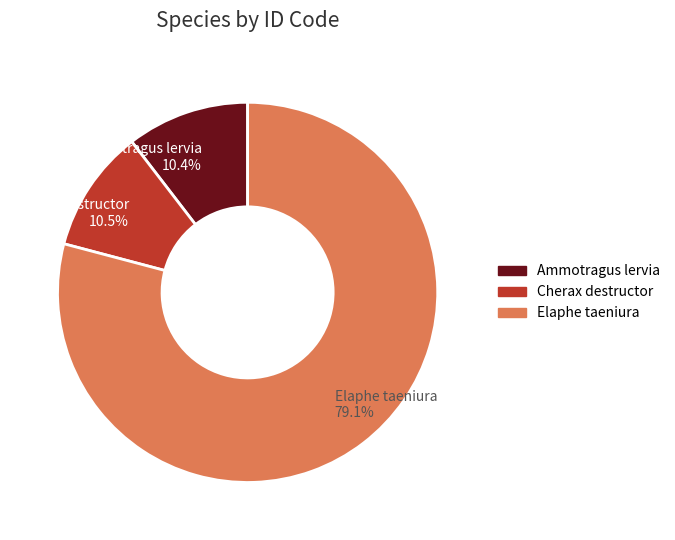

Is it true that Elaphe taeniura is 88% of the pie?

False